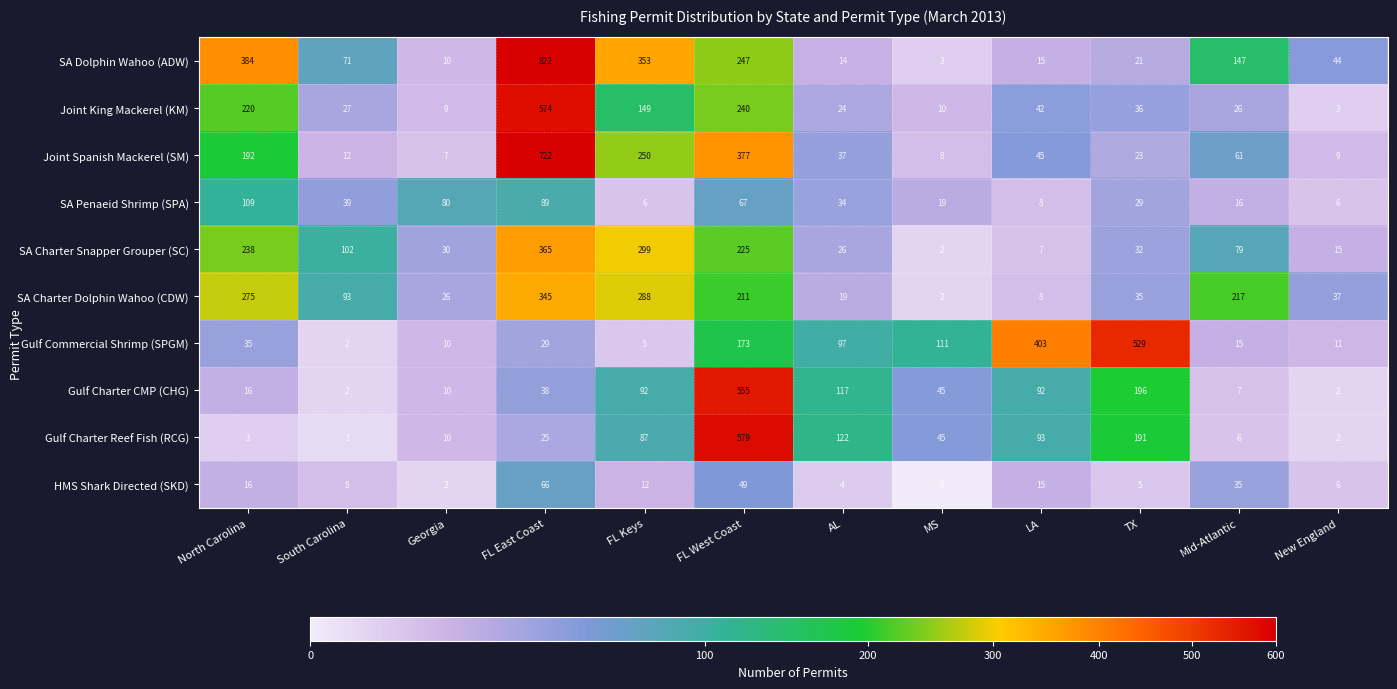

What is the difference between the maximum and minimum values in the Gulf Charter CMP (CHG) series?

553